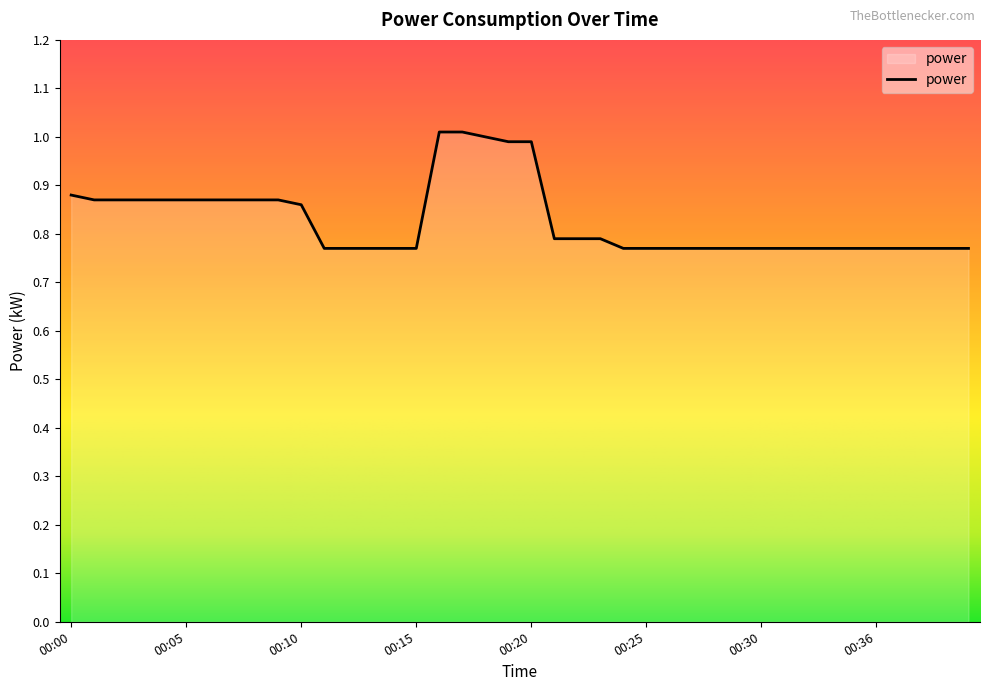

What is the greatest value displayed?

1.0